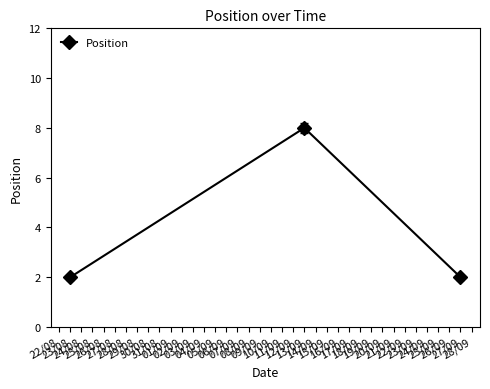

What is the label of the 1st point from the left?

23/08